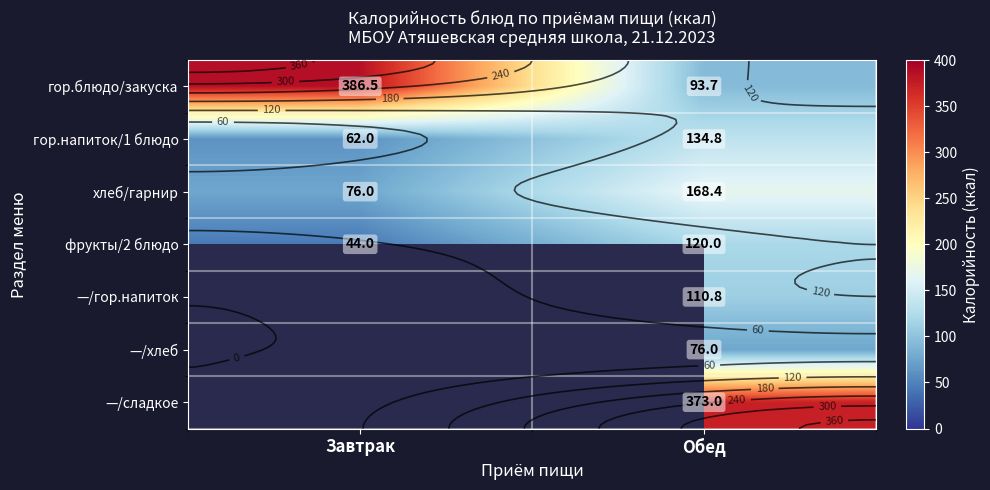

Which series has the largest range (max minus min)?

гор.блюдо/закуска